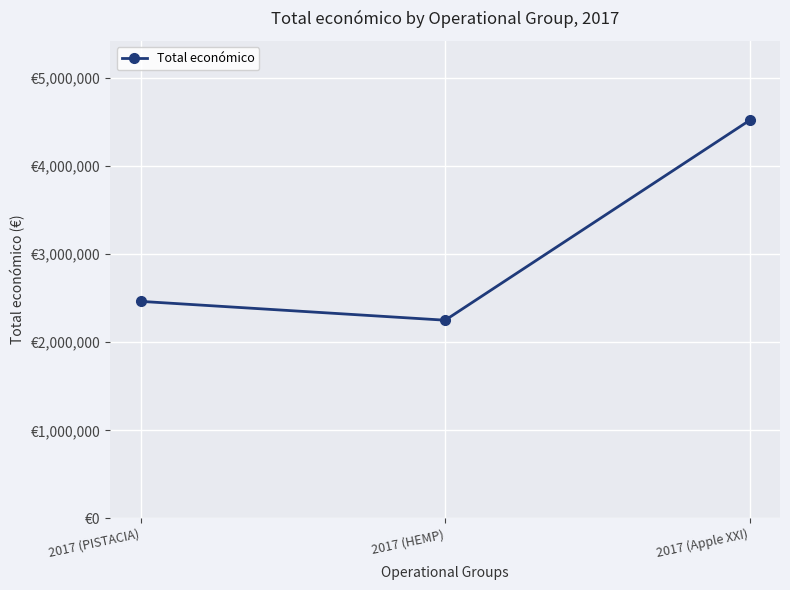

Where is the data nearest to the value 3385661?

2017 (PISTACIA)